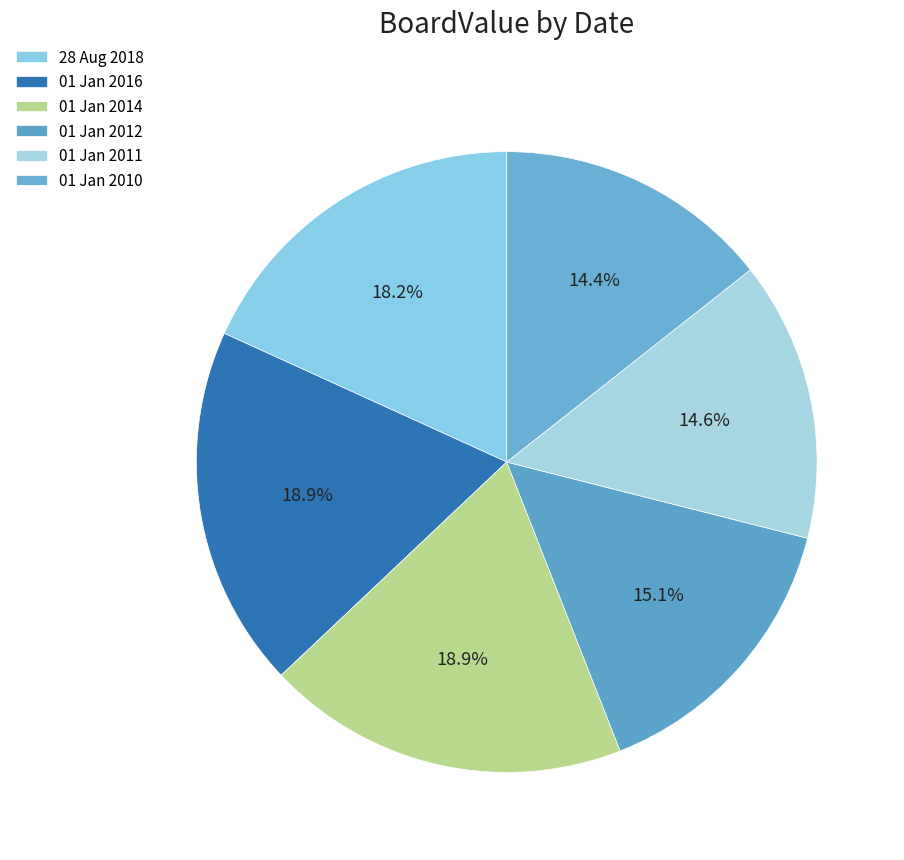

Which category has the biggest portion of the pie?

01 Jan 2014